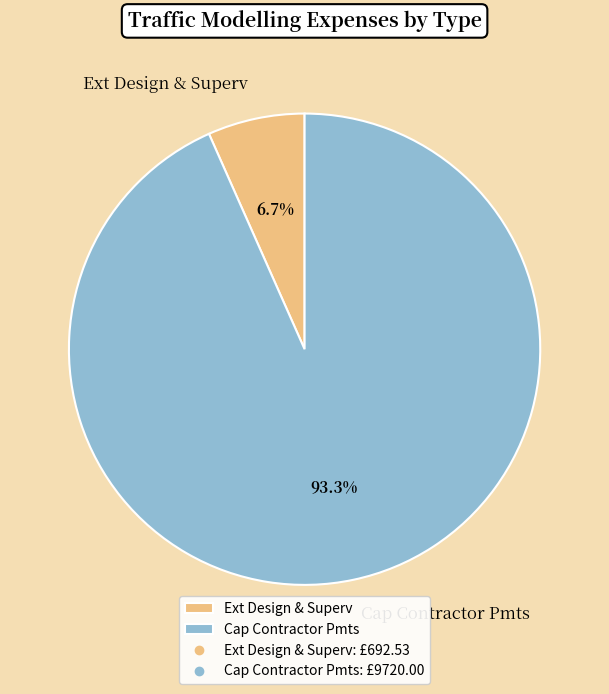

Rank the categories by value from lowest to highest.

Ext Design & Superv, Cap Contractor Pmts